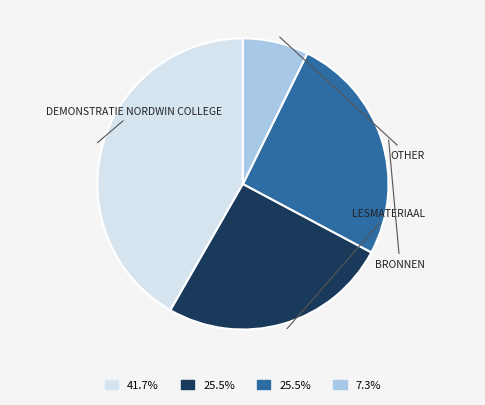

Does any single category account for the majority?

No